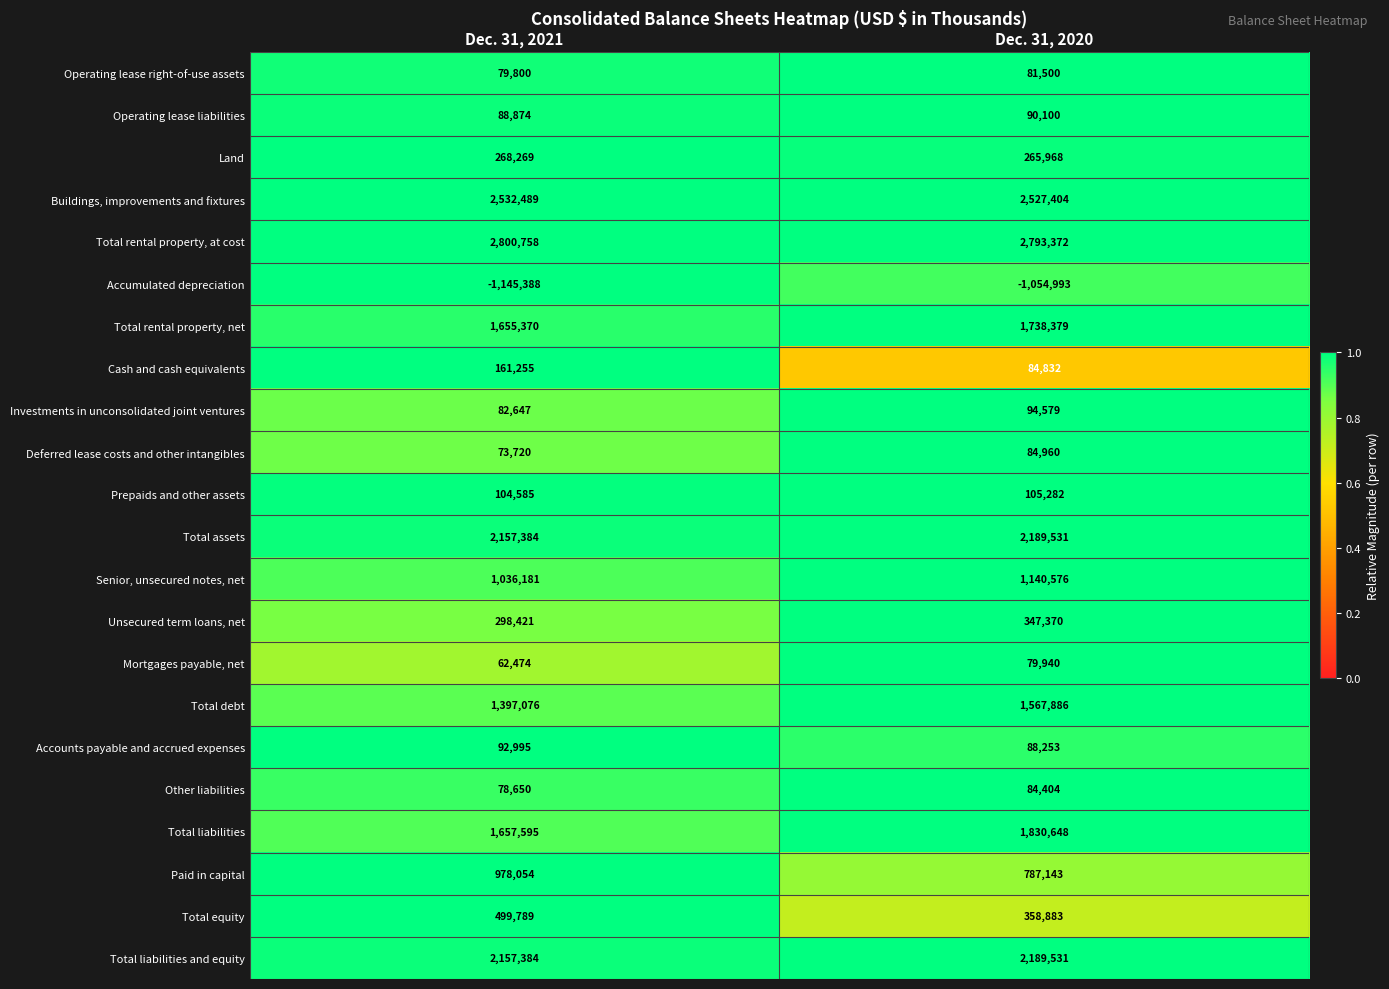

What is the spread (max minus min) of values at Dec. 31, 2021?

3946146